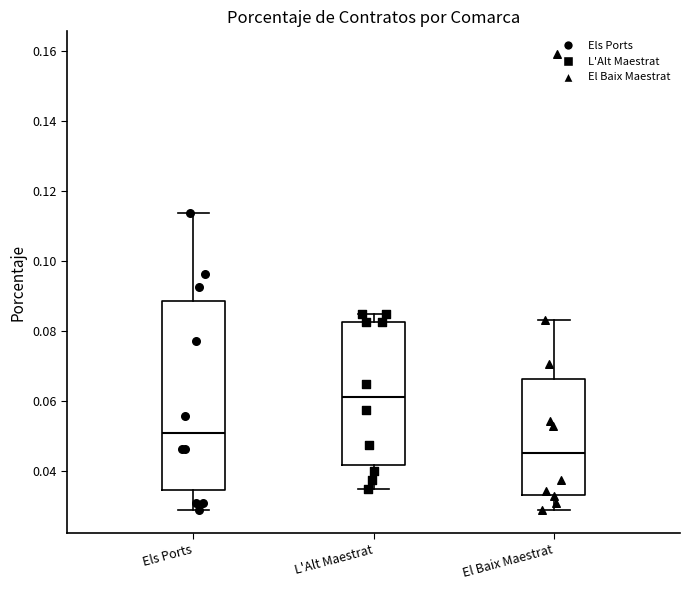

Reading left to right, transcribe this box plot: for each box, give where its median line is, the range the box spans, and where its two whiskers end, as read against the y-axis. The values are not printed on the chart, so give them approximately, as read against the axis.

Els Ports: median 0.052, box 0.034 to 0.088, whiskers 0.028 to 0.114
L'Alt Maestrat: median 0.062, box 0.042 to 0.082, whiskers 0.036 to 0.086
El Baix Maestrat: median 0.046, box 0.034 to 0.066, whiskers 0.030 to 0.084